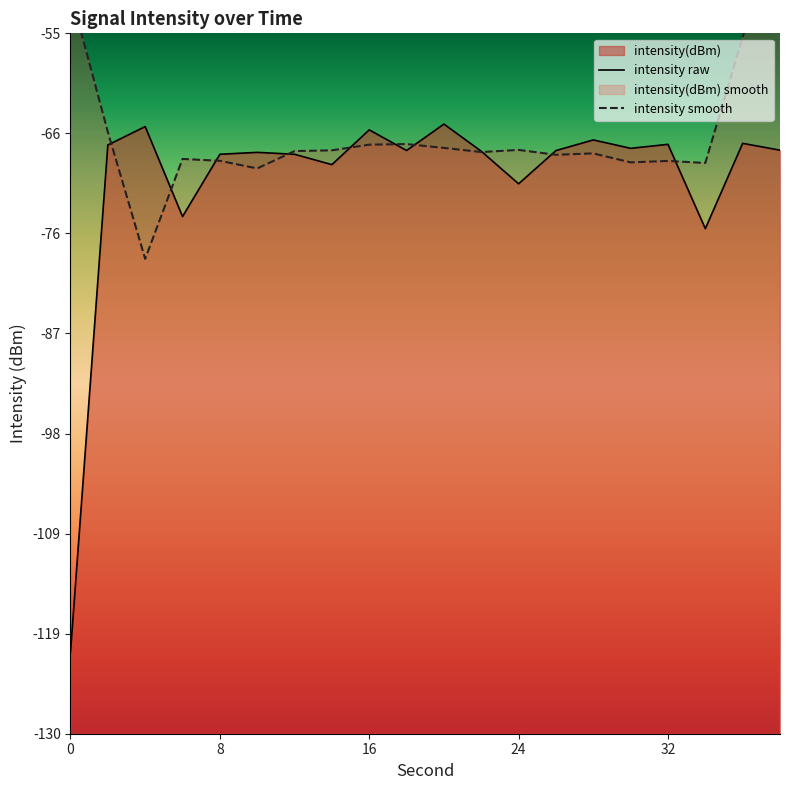

Reading right to left, what are all the values shown in this chart?

38=-67.5	36=-66.8	34=-75.9	32=-66.9	30=-67.3	28=-66.4	26=-67.6	24=-71.1	22=-67.6	20=-64.7	18=-67.5	16=-65.3	14=-69.1	12=-68.0	10=-67.7	8=-68.0	6=-74.6	4=-65.0	2=-67.0	0=-121.3